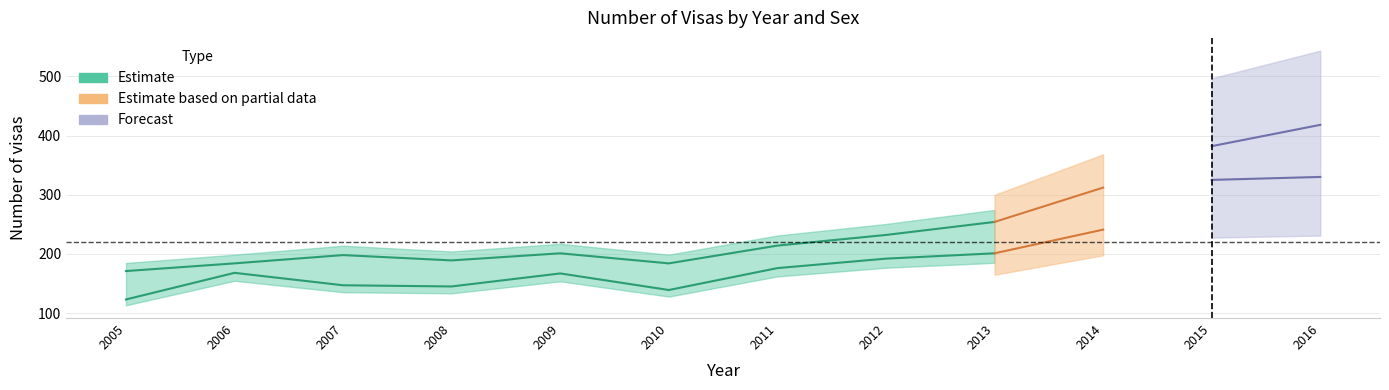

What is the difference between the Male values at 2015 and 2013?

128